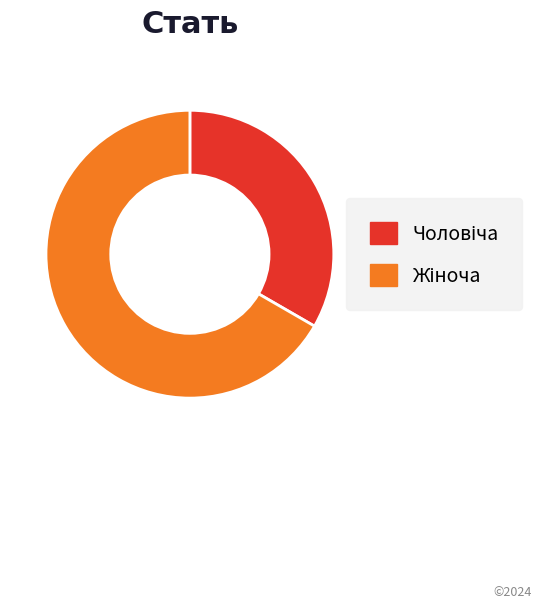

Does any single category account for the majority?

Yes